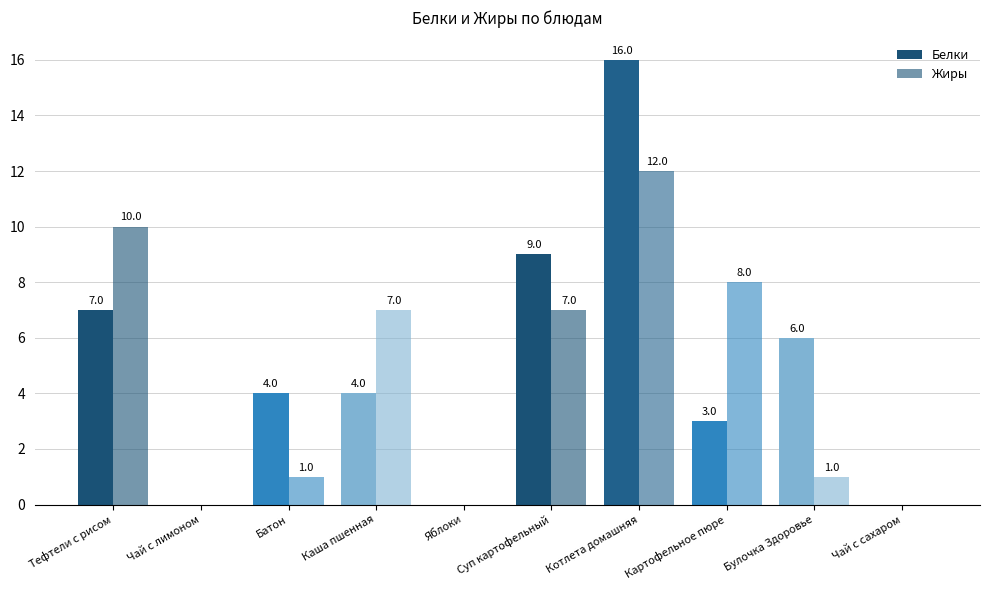

Count the number of data series in this chart.

2